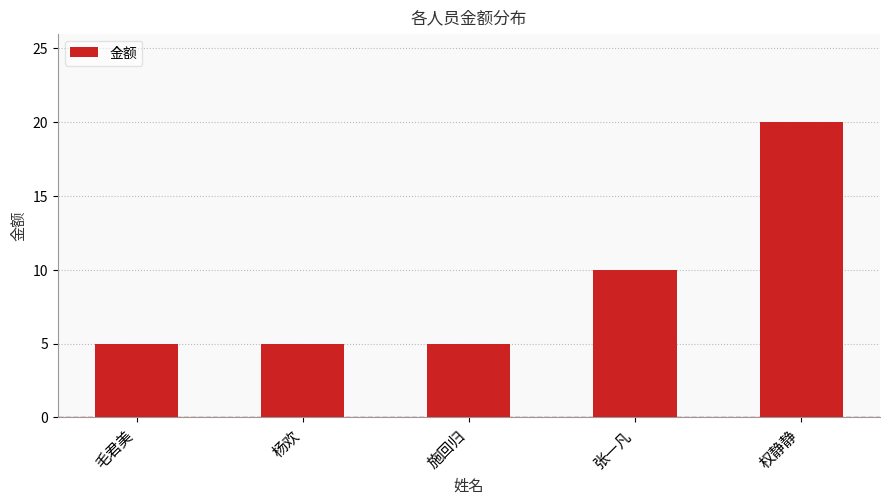

Approximately how many times larger is the value at 毛君美 compared to 施回归?

1.0